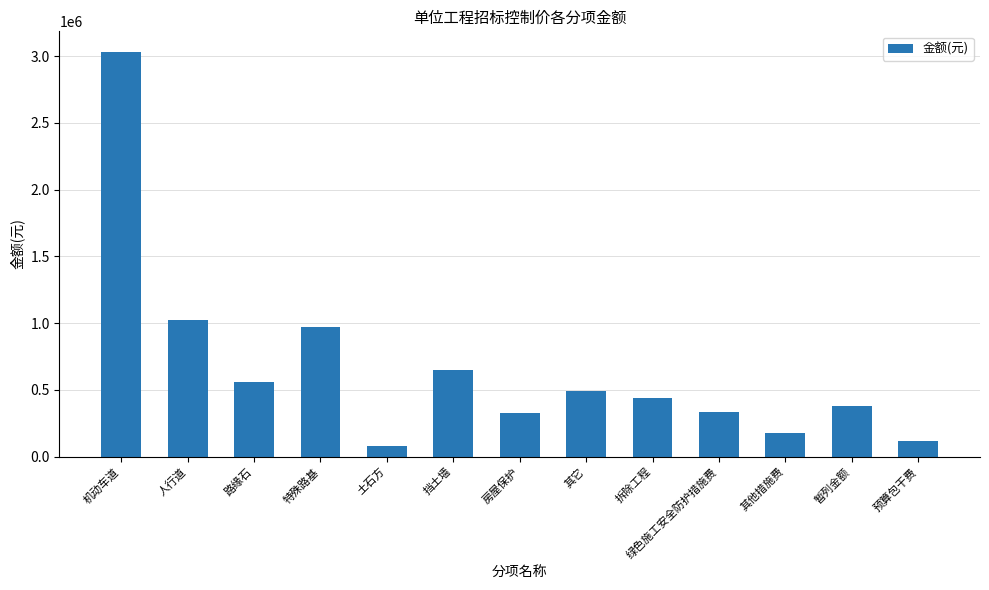

What is the minimum value shown in the chart?

77998.2